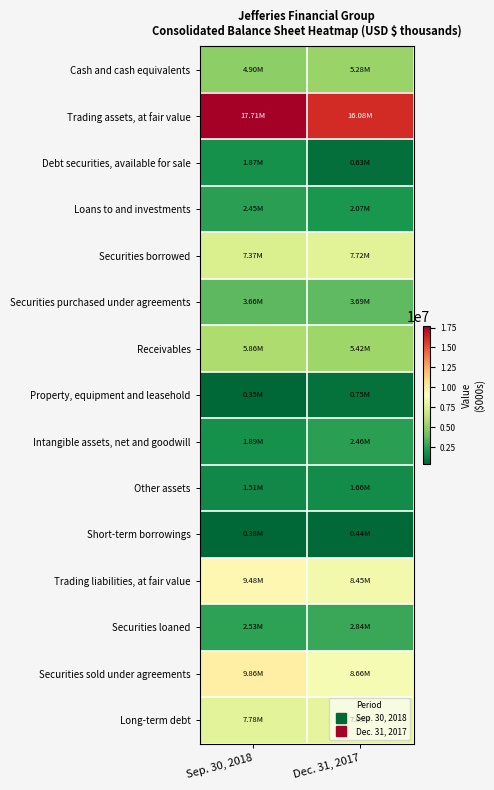

List the series in order of their peak value, highest first.

Trading assets, at fair value, Securities sold under agreements, Trading liabilities, at fair value, Long-term debt, Securities borrowed, Receivables, Cash and cash equivalents, Securities purchased under agreements, Securities loaned, Intangible assets, net and goodwill, Loans to and investments, Debt securities, available for sale, Other assets, Property, equipment and leasehold, Short-term borrowings